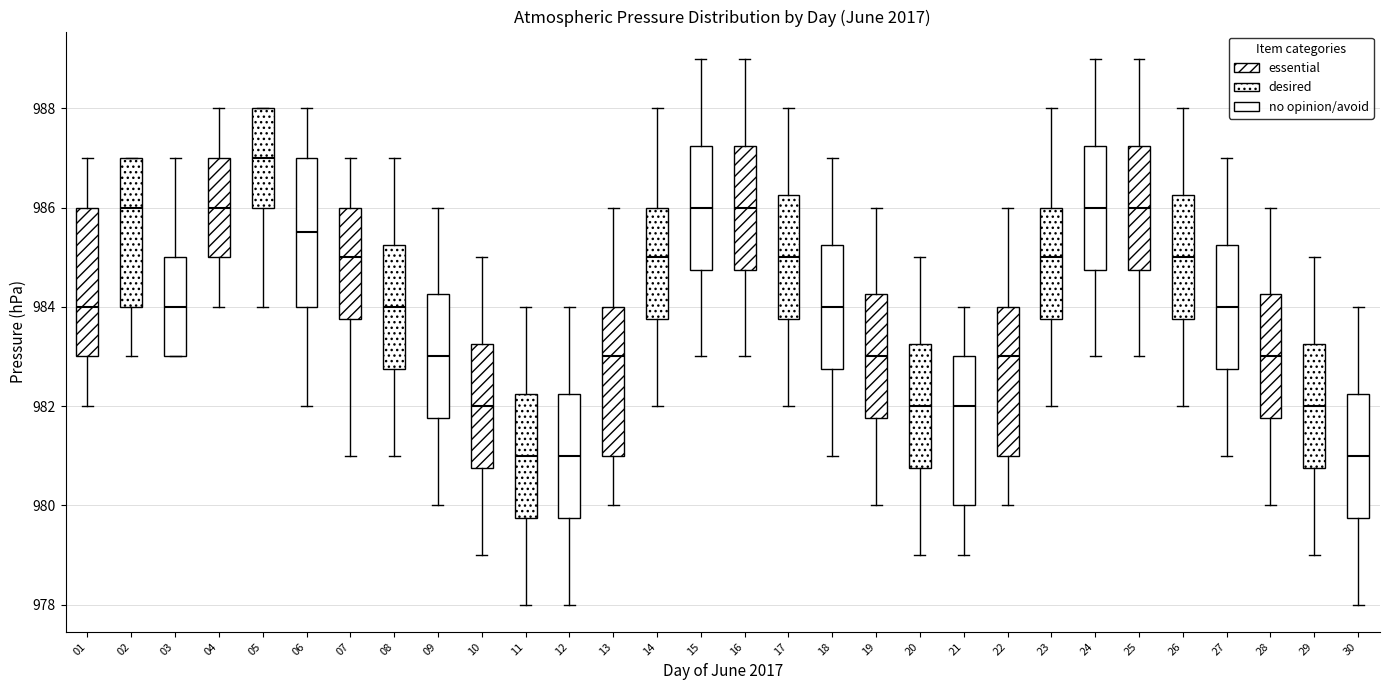

Reading left to right, transcribe this box plot: for each box, give where its median line is, the range the box spans, and where its two whiskers end, as read against the y-axis. The values are not printed on the chart, so give them approximately, as read against the axis.

01: median 984.0, box 983.0 to 986.0, whiskers 982.0 to 987.0
02: median 986.0, box 984.0 to 987.0, whiskers 983.0 to 987.0
03: median 984.0, box 983.0 to 985.0, whiskers 983.0 to 987.0
04: median 986.0, box 985.0 to 987.0, whiskers 984.0 to 988.0
05: median 987.0, box 986.0 to 988.0, whiskers 984.0 to 988.0
06: median 985.6, box 984.0 to 987.0, whiskers 982.0 to 988.0
07: median 985.0, box 983.8 to 986.0, whiskers 981.0 to 987.0
08: median 984.0, box 982.8 to 985.2, whiskers 981.0 to 987.0
09: median 983.0, box 981.8 to 984.2, whiskers 980.0 to 986.0
10: median 982.0, box 980.8 to 983.2, whiskers 979.0 to 985.0
11: median 981.0, box 979.8 to 982.2, whiskers 978.0 to 984.0
12: median 981.0, box 979.8 to 982.2, whiskers 978.0 to 984.0
13: median 983.0, box 981.0 to 984.0, whiskers 980.0 to 986.0
14: median 985.0, box 983.8 to 986.0, whiskers 982.0 to 988.0
15: median 986.0, box 984.8 to 987.2, whiskers 983.0 to 989.0
16: median 986.0, box 984.8 to 987.2, whiskers 983.0 to 989.0
17: median 985.0, box 983.8 to 986.2, whiskers 982.0 to 988.0
18: median 984.0, box 982.8 to 985.2, whiskers 981.0 to 987.0
19: median 983.0, box 981.8 to 984.2, whiskers 980.0 to 986.0
20: median 982.0, box 980.8 to 983.2, whiskers 979.0 to 985.0
21: median 982.0, box 980.0 to 983.0, whiskers 979.0 to 984.0
22: median 983.0, box 981.0 to 984.0, whiskers 980.0 to 986.0
23: median 985.0, box 983.8 to 986.0, whiskers 982.0 to 988.0
24: median 986.0, box 984.8 to 987.2, whiskers 983.0 to 989.0
25: median 986.0, box 984.8 to 987.2, whiskers 983.0 to 989.0
26: median 985.0, box 983.8 to 986.2, whiskers 982.0 to 988.0
27: median 984.0, box 982.8 to 985.2, whiskers 981.0 to 987.0
28: median 983.0, box 981.8 to 984.2, whiskers 980.0 to 986.0
29: median 982.0, box 980.8 to 983.2, whiskers 979.0 to 985.0
30: median 981.0, box 979.8 to 982.2, whiskers 978.0 to 984.0